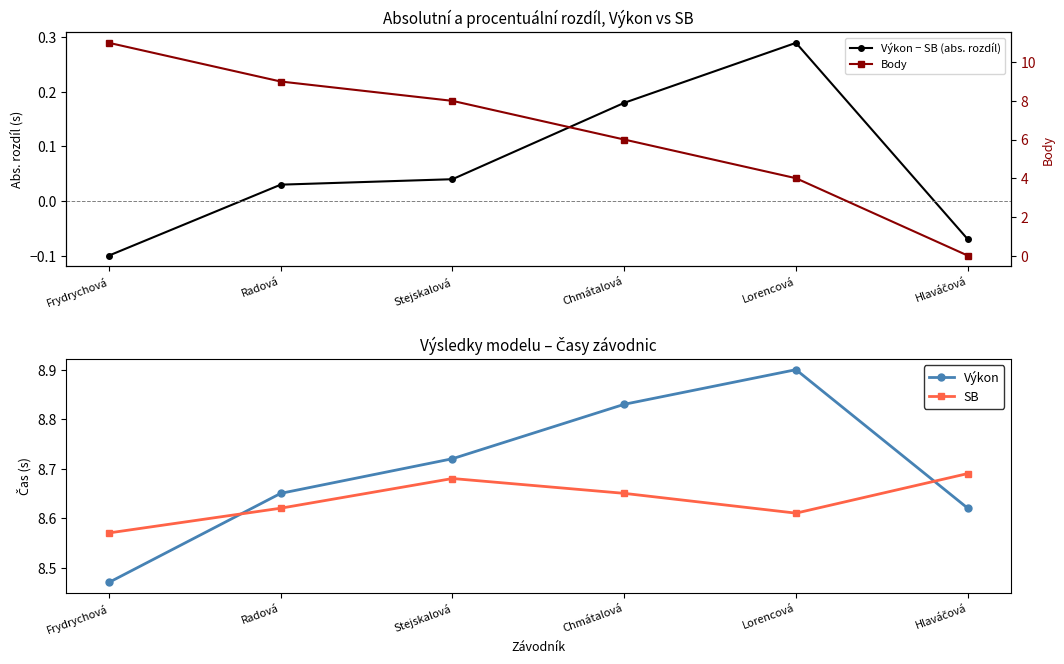

True or false: Výkon − SB (abs. rozdíl) has a value of -0.1 at Hlaváčová.

False